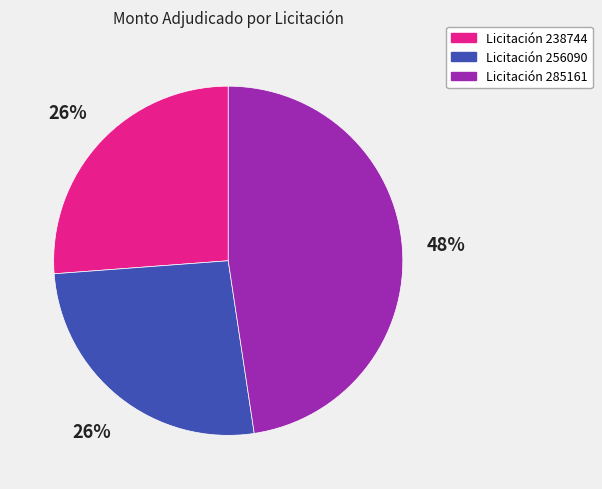

Is there any slice that represents more than half of the pie?

No